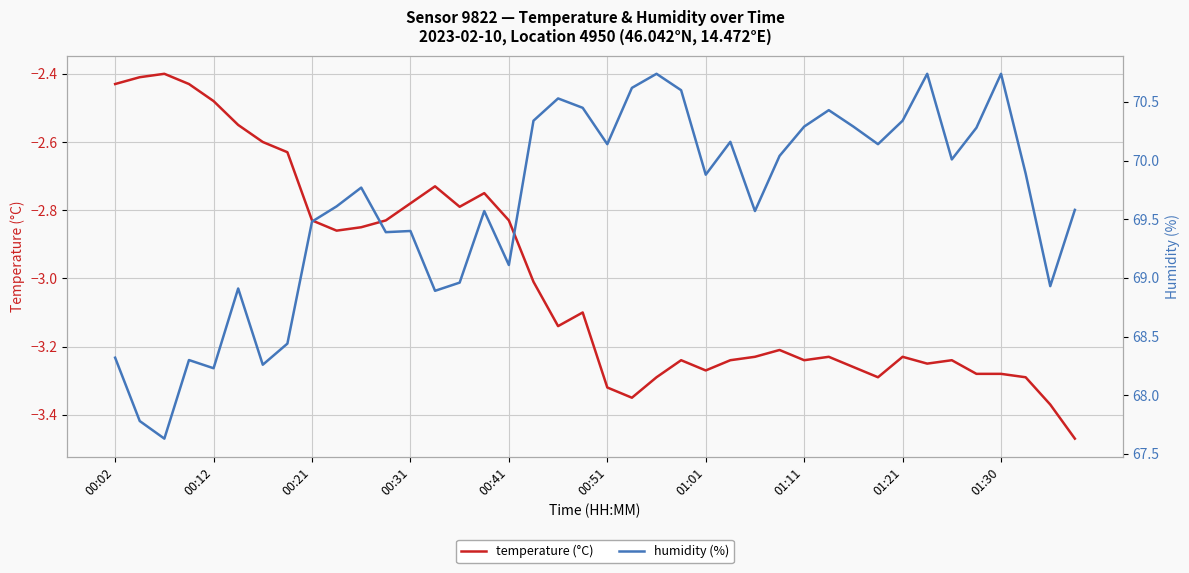

What is the spread (max minus min) of values at 33?

74.0